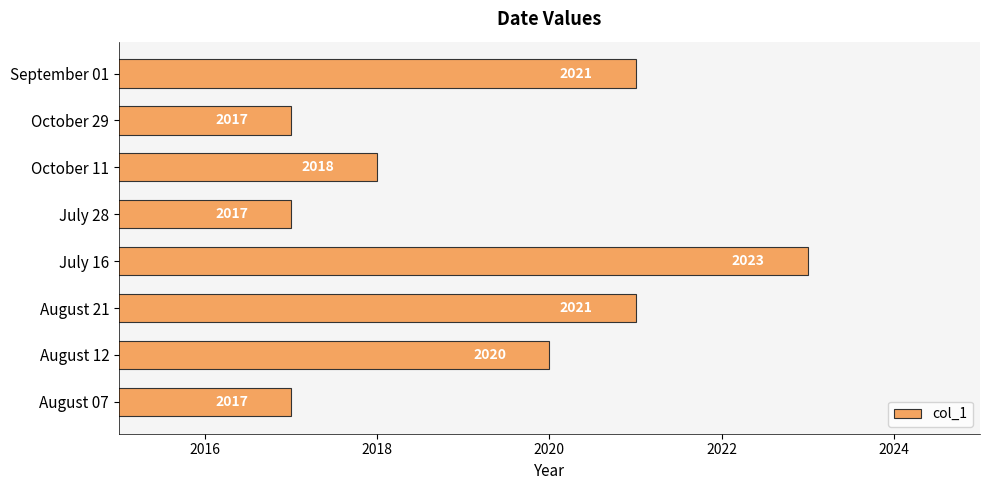

Read the value at August 12.

2020